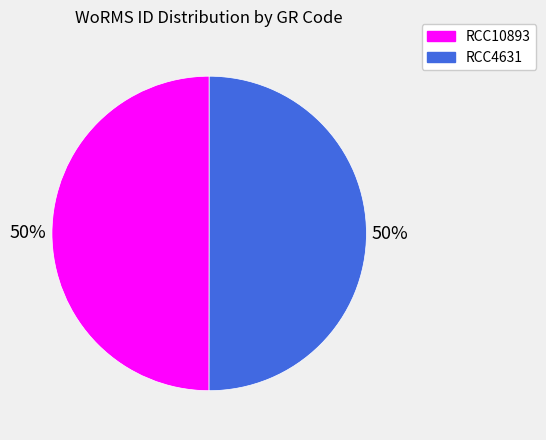

How many slices are in this pie chart?

2